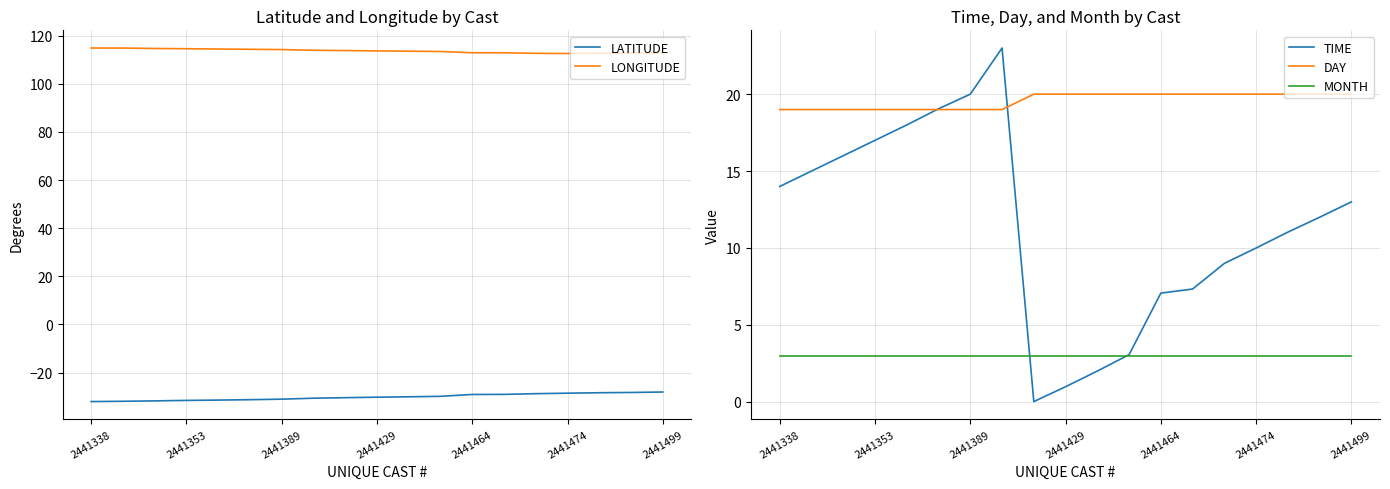

What is the spread (max minus min) of values at 8?

144.2